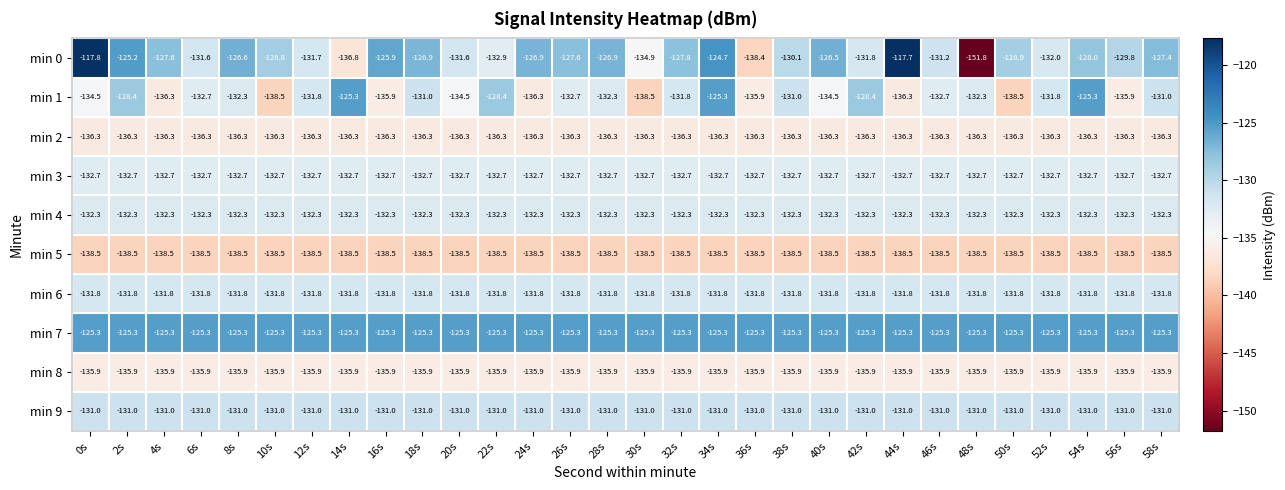

How many series are shown in this chart?

10